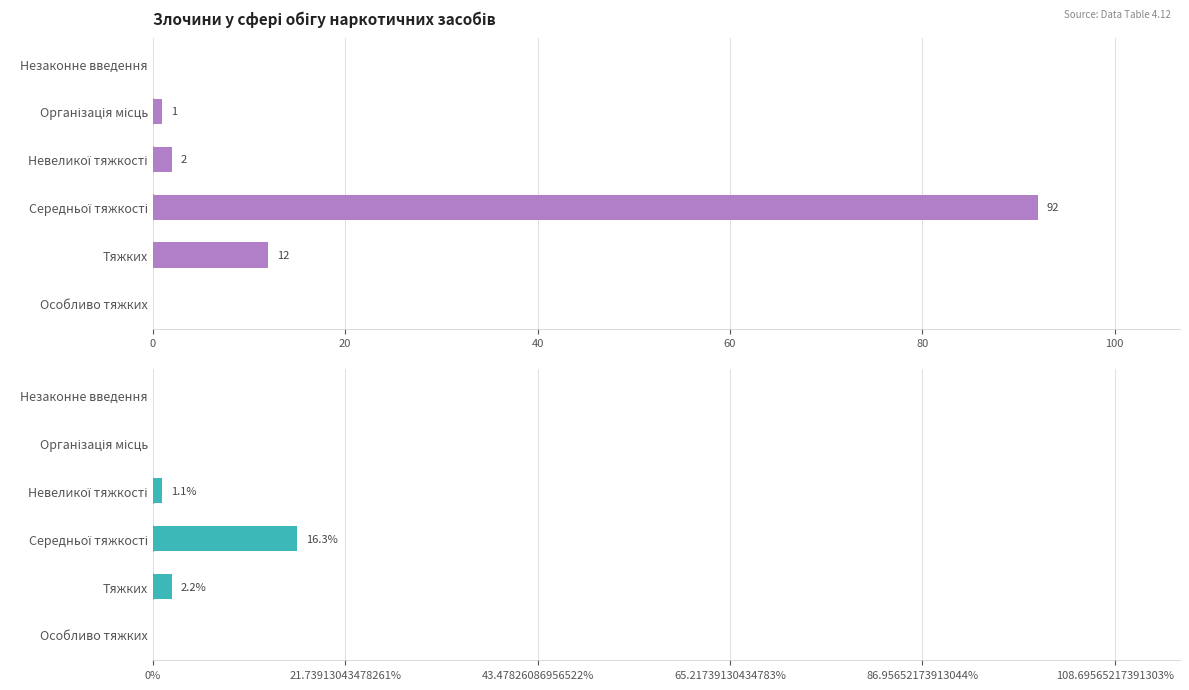

How many categories are shown in the chart?

6